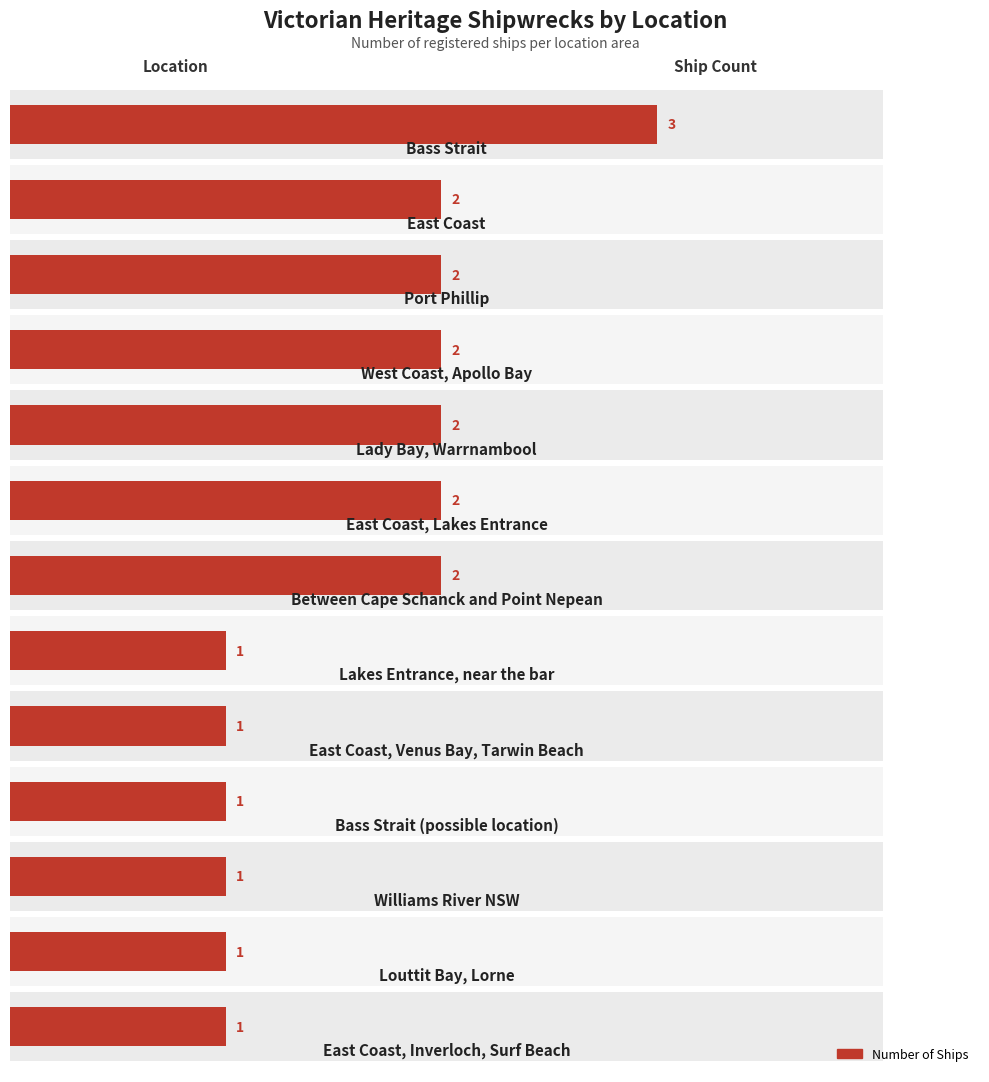

Reading left to right, what are all the values shown in this chart?

3	2	2	2	2	2	2	1	1	1	1	1	1